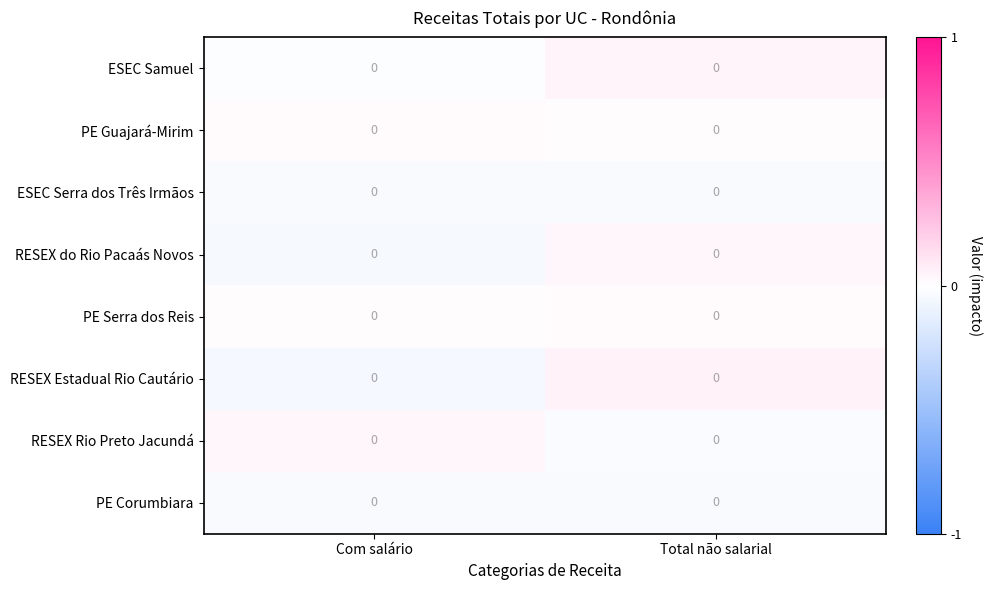

Between Total não salarial and Com salário, which is larger?

Total não salarial